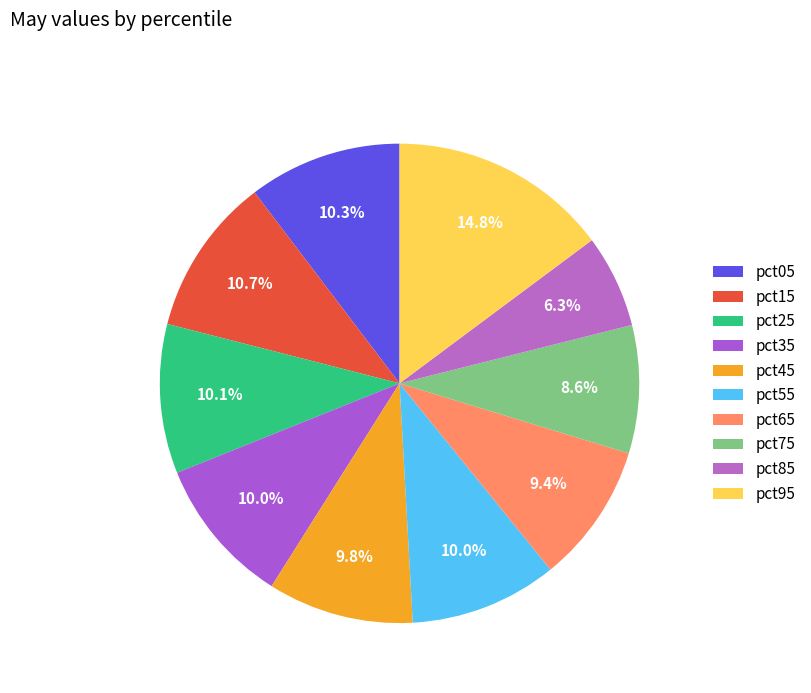

How many slices are in this pie chart?

10